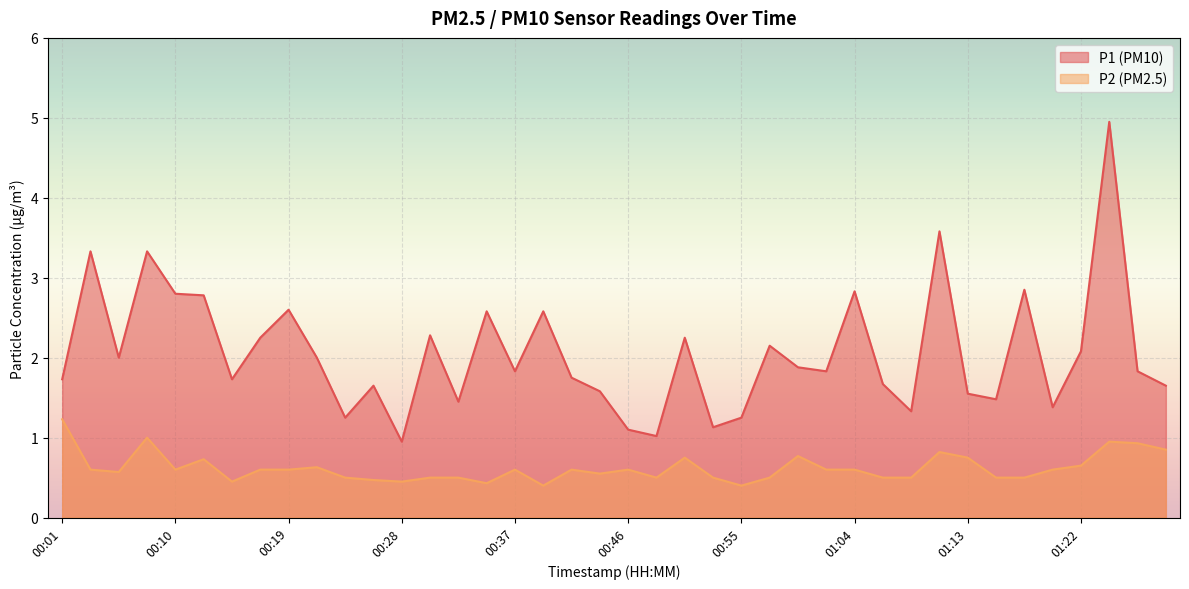

Which has a higher value, 01:02 or 00:53?

01:02